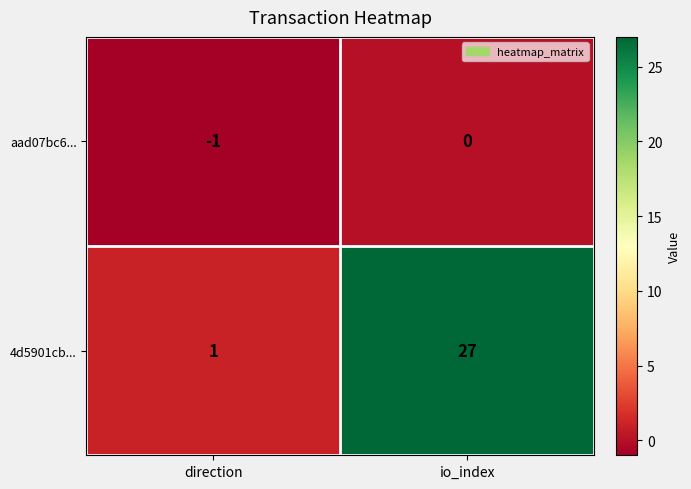

At which category does the chart reach its peak across all series?

io_index